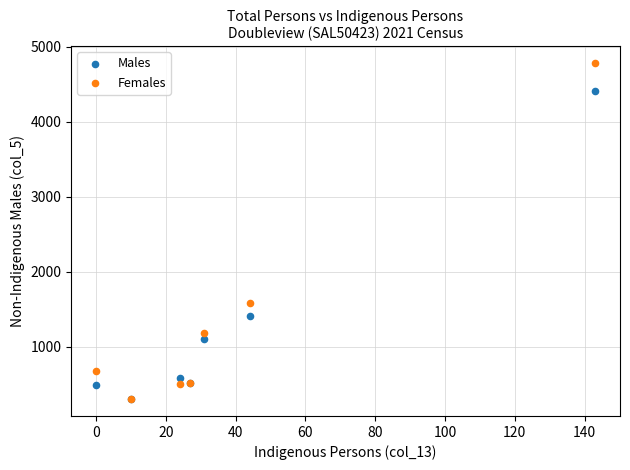

Across all series, what Y value is closest to 2545?

1588